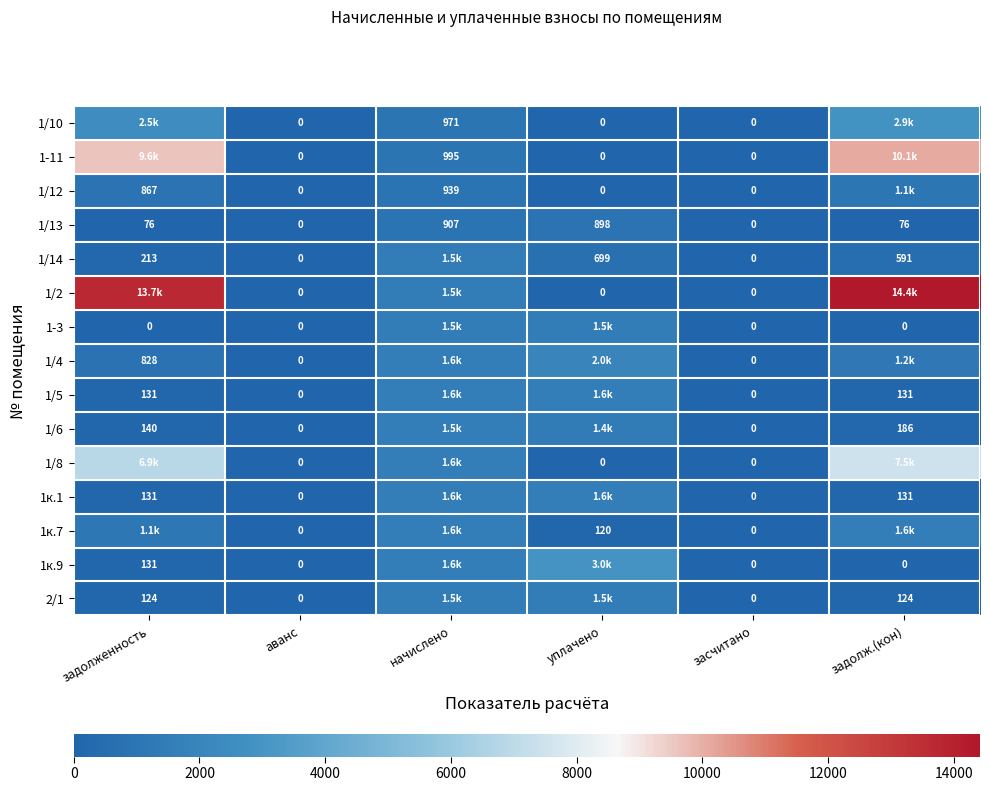

Which category has the highest value in the 1/13 series?

начислено